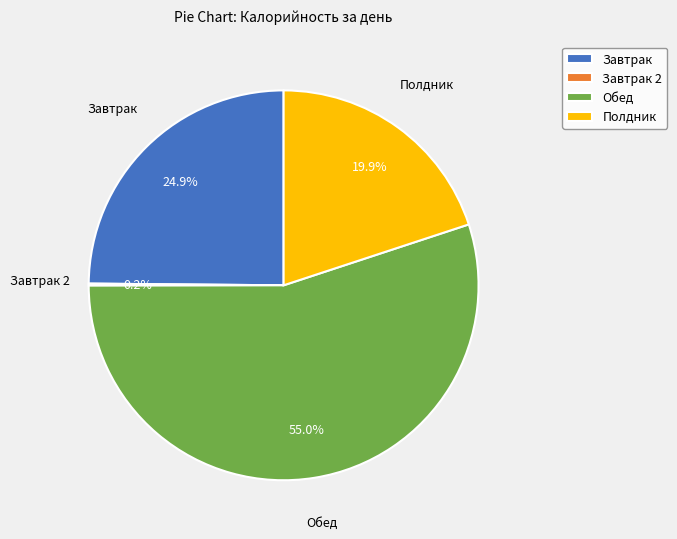

Which category has the biggest portion of the pie?

Обед